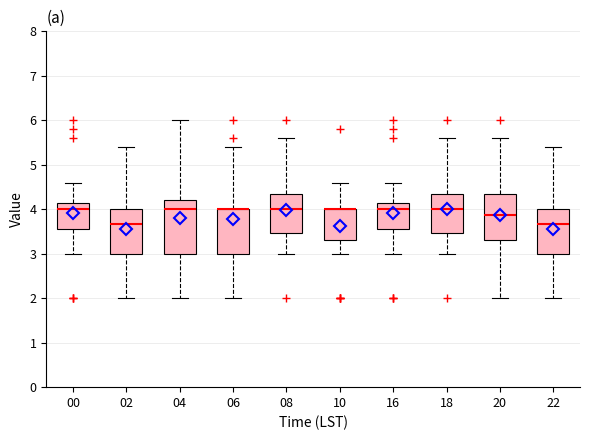

Which box is the tallest, from its lower edge to its upper edge?

04